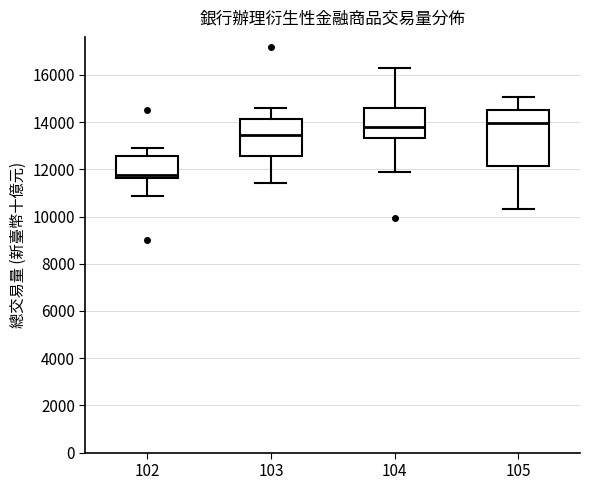

Comparing the boxes themselves (not the whiskers), which one is the tallest?

105